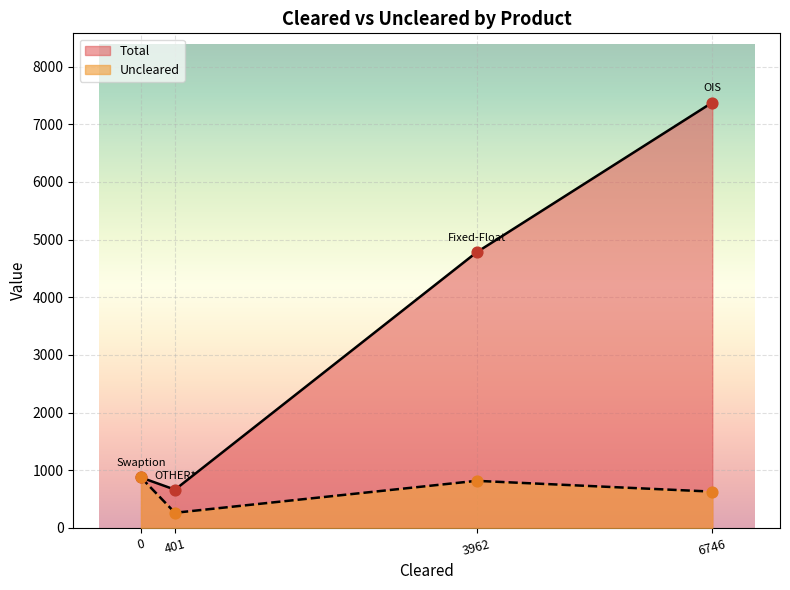

What are all the series names shown in the legend?

Total, Uncleared